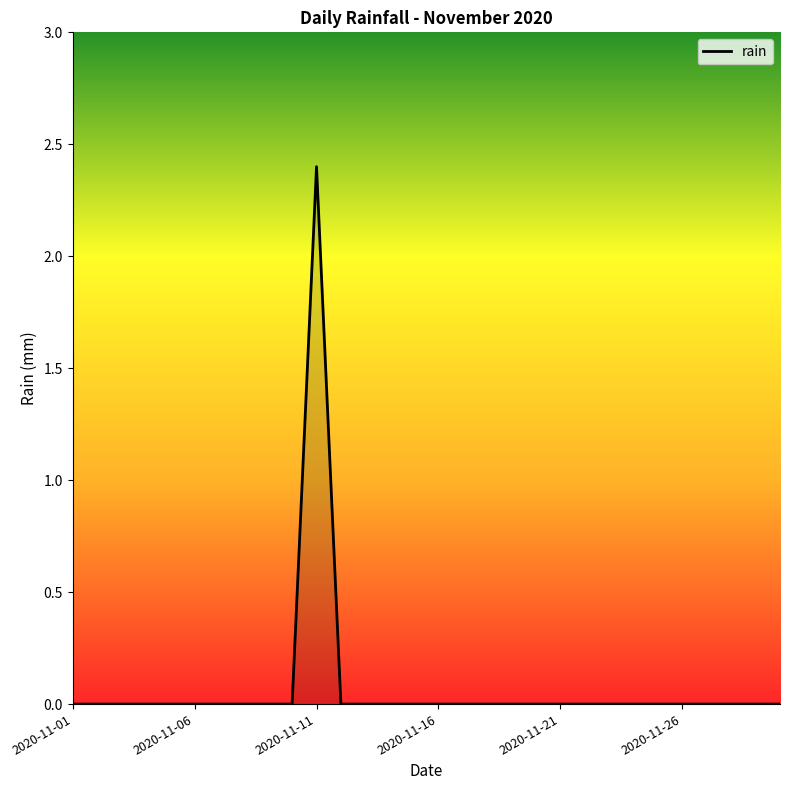

What is the maximum value shown in the chart?

2.4